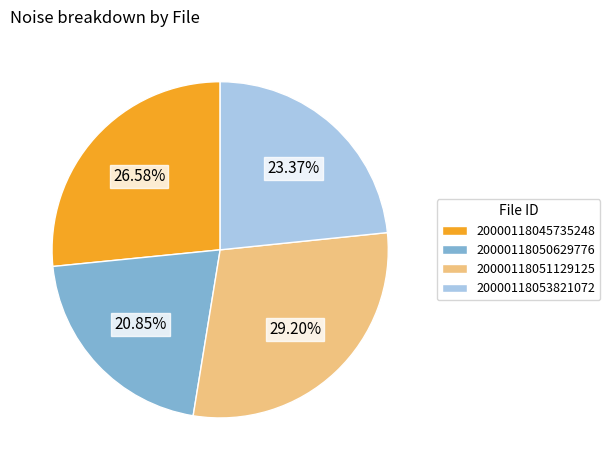

How many slices are in this pie chart?

4